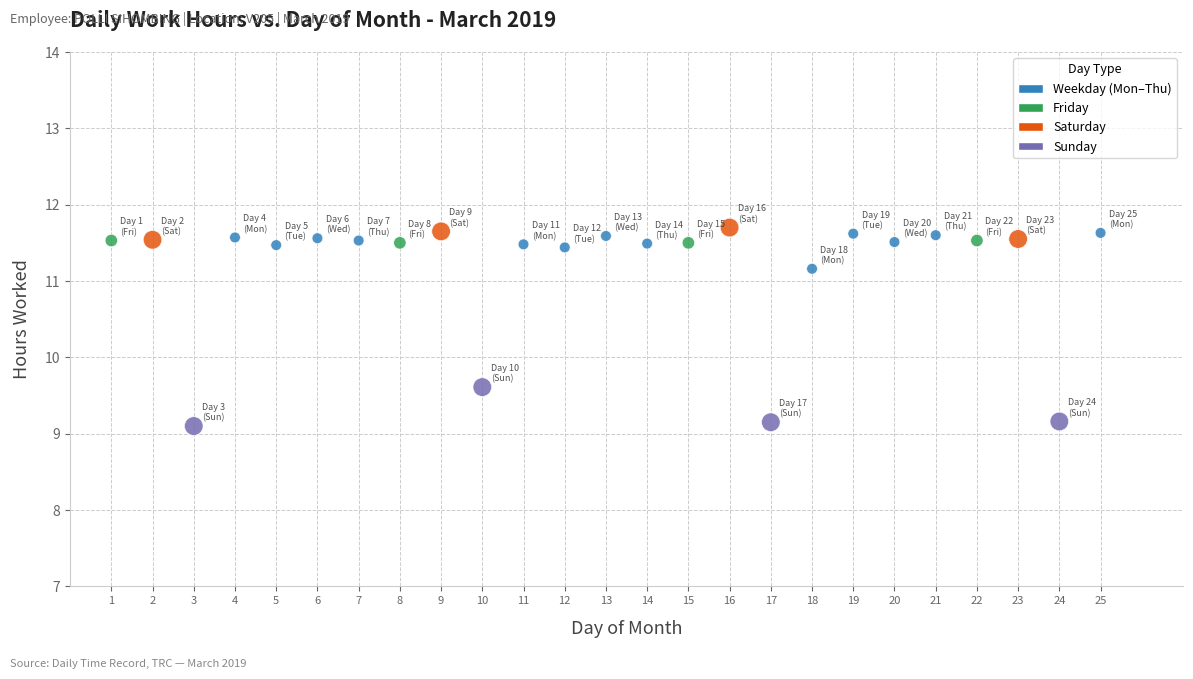

What is the range of X values (max minus min)?

24.0